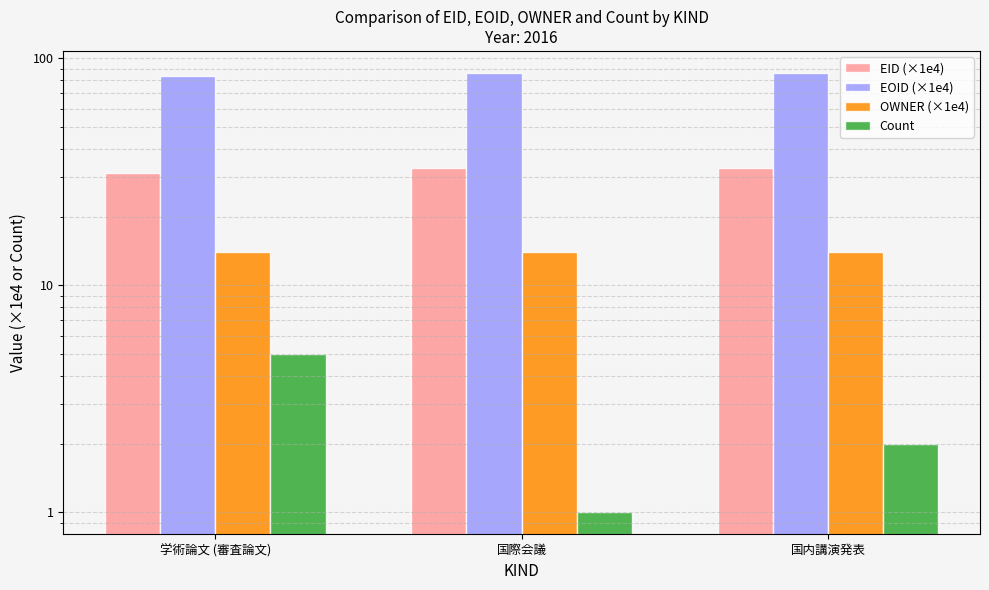

What position from the right is 学術論文 (審査論文)?

3